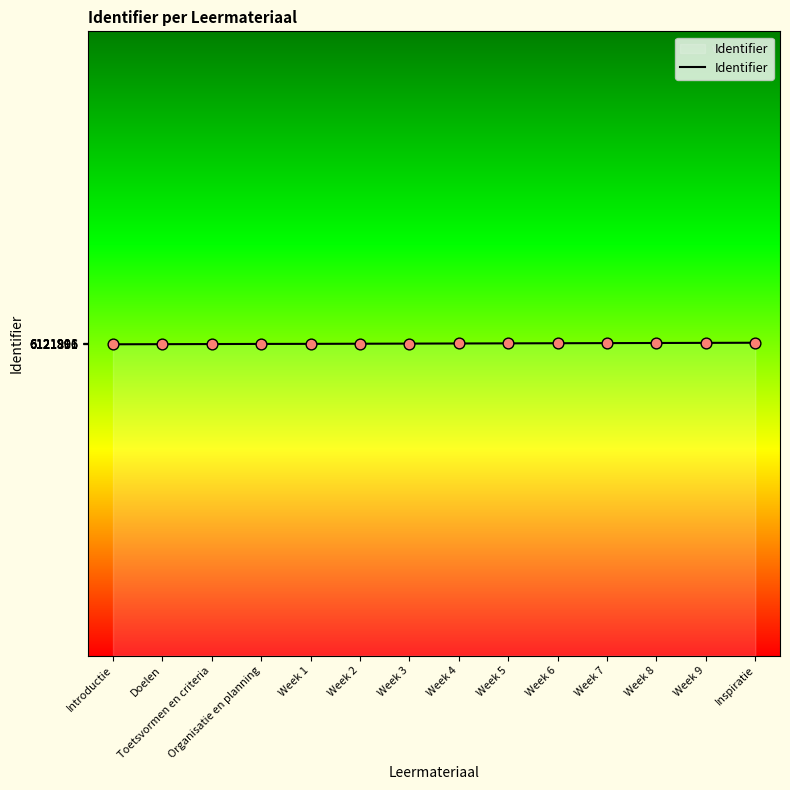

What is the ratio of the value at Organisatie en planning to the value at Week 4?

1.0